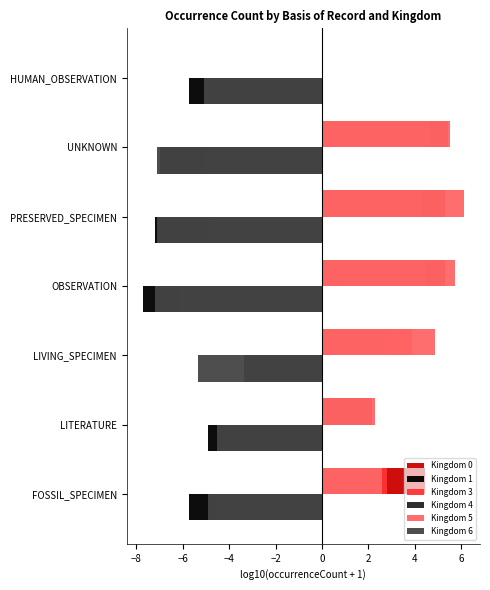

Is the value of Kingdom 5 at UNKNOWN greater than the value of Kingdom 1 at OBSERVATION?

Yes